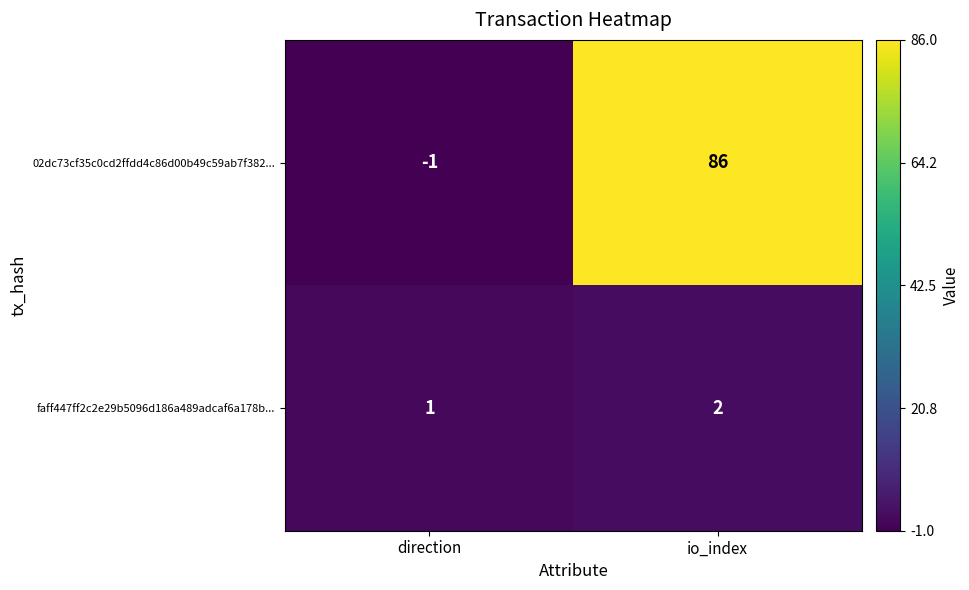

What is the sum of the faff447ff2c2e29b5096d186a489adcaf6a178b... values at io_index and direction?

3